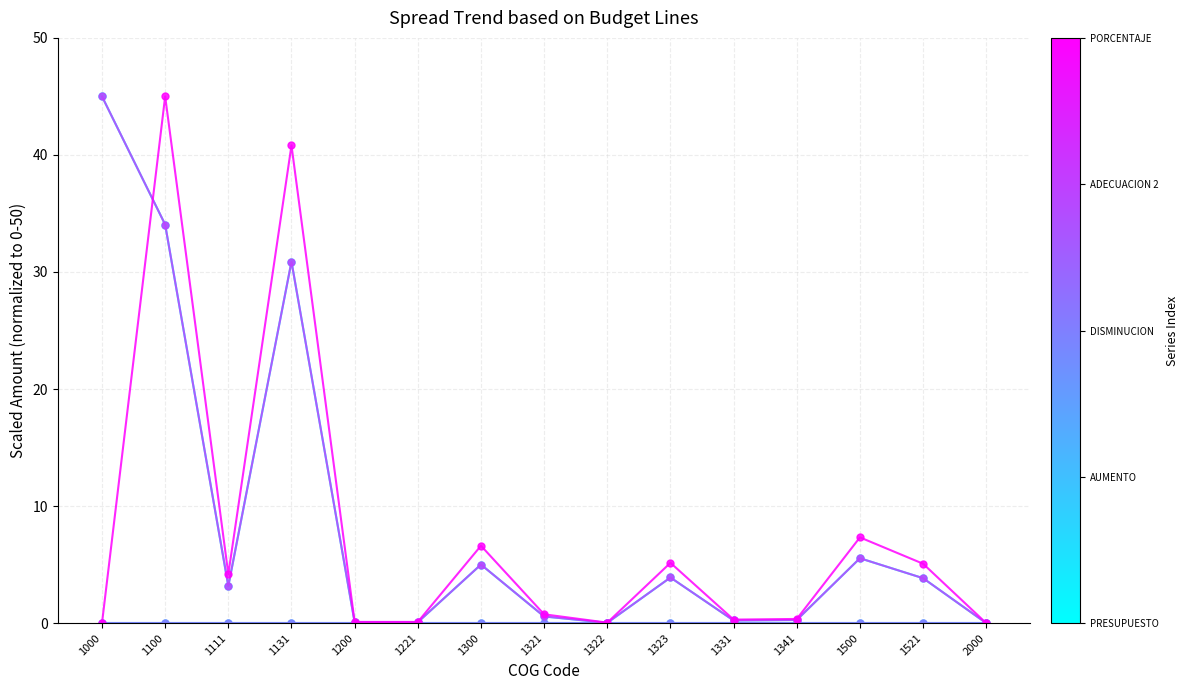

Is this an area chart (filled region under the line)?

No